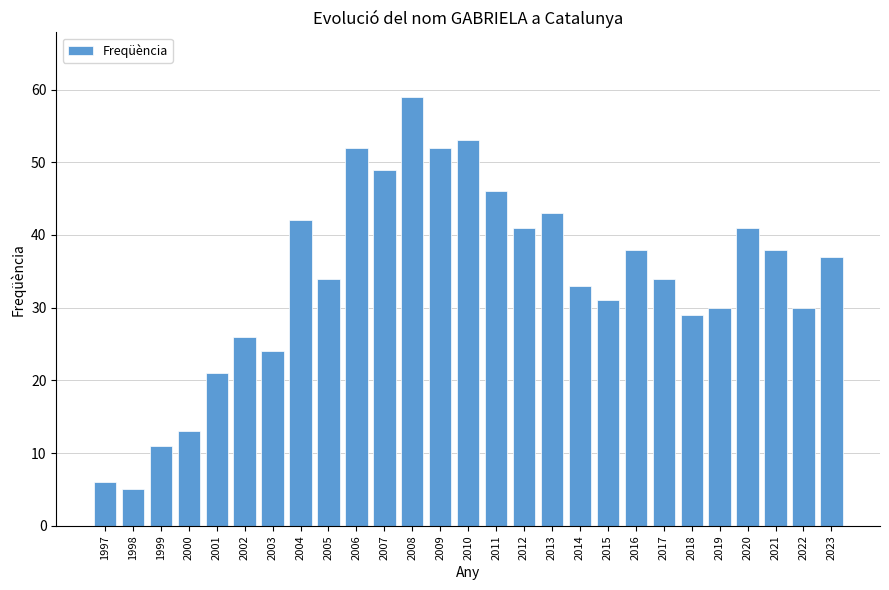

Are the bars grouped side by side (vs. stacked)?

No